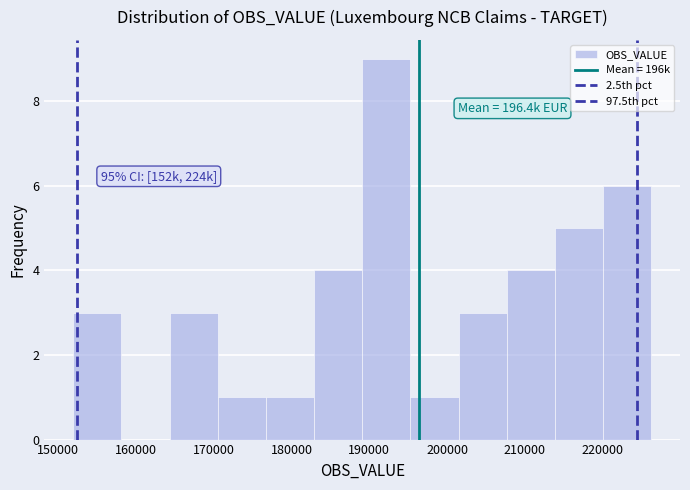

Over which range of the x-axis is the bar tallest?

189000 to 195000